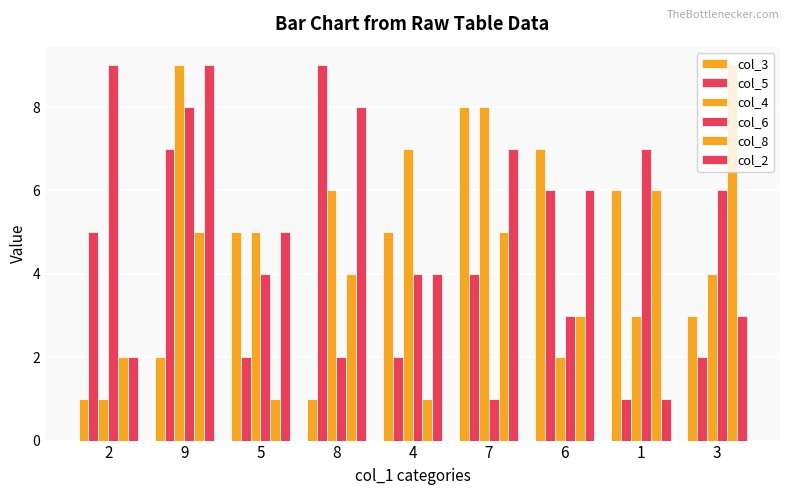

Between 7 and 1, which is larger?

7